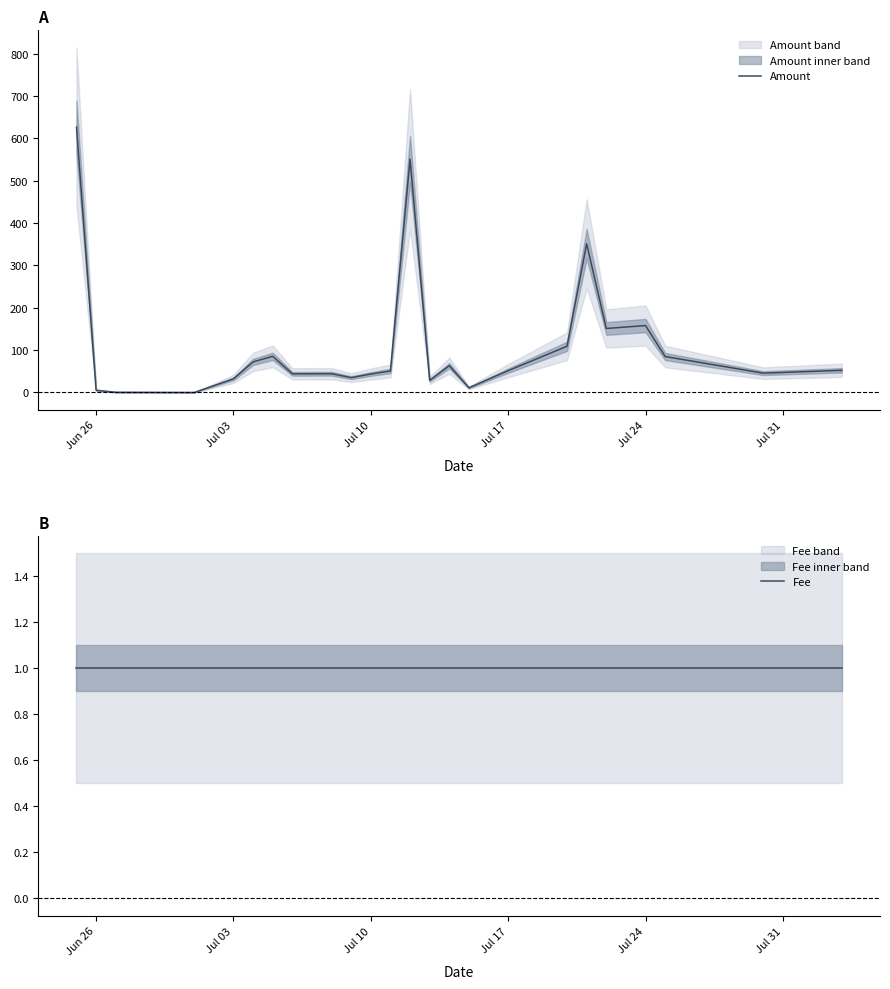

What is the highest value of the Amount series?

626.2